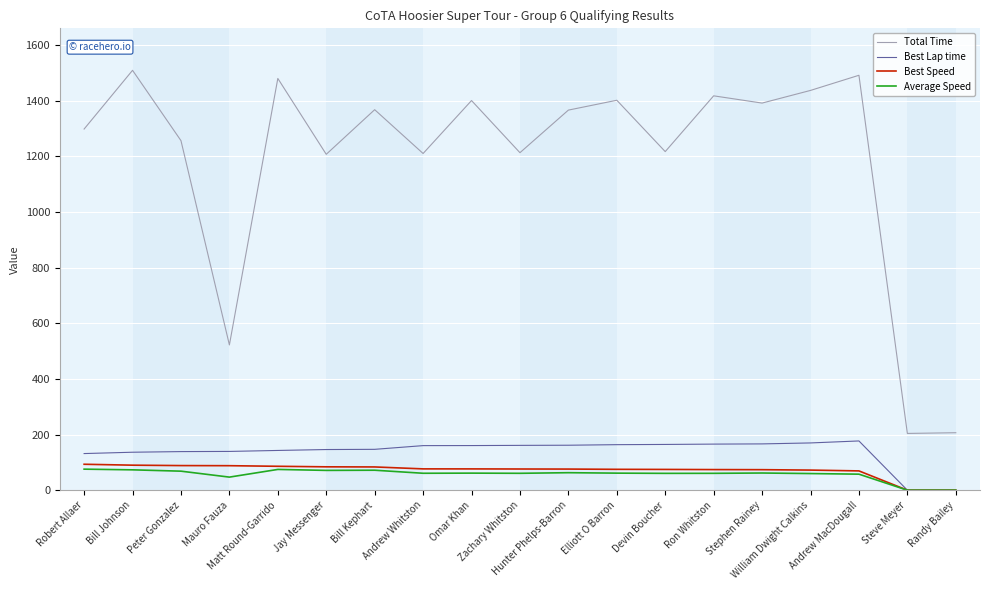

Which series has the largest total across all categories?

Total Time